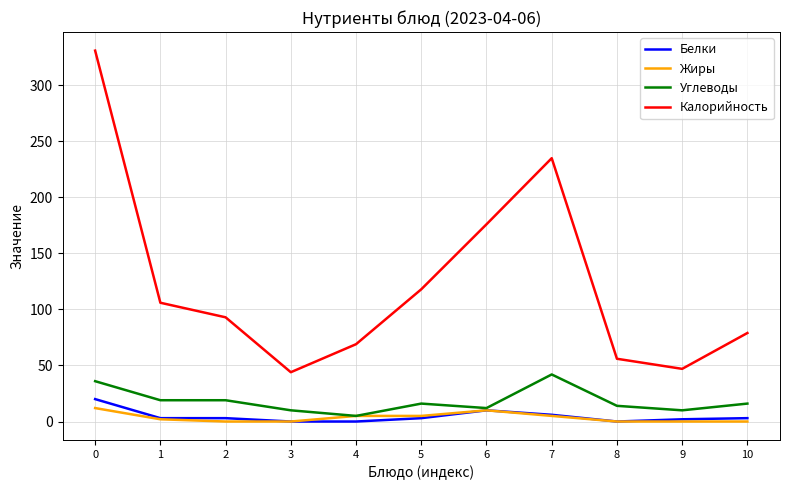

At 2, list the series in order from largest to smallest.

Калорийность, Углеводы, Белки, Жиры